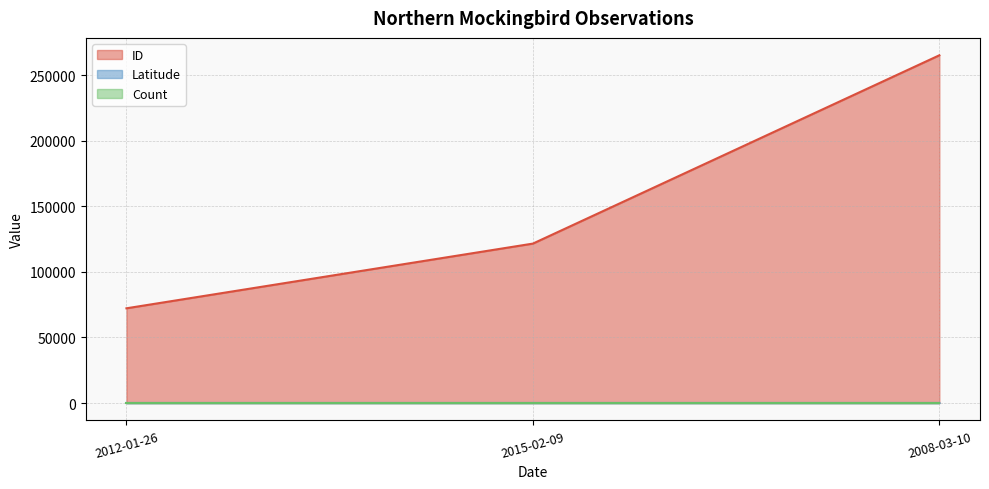

Which series has the largest range (max minus min)?

ID